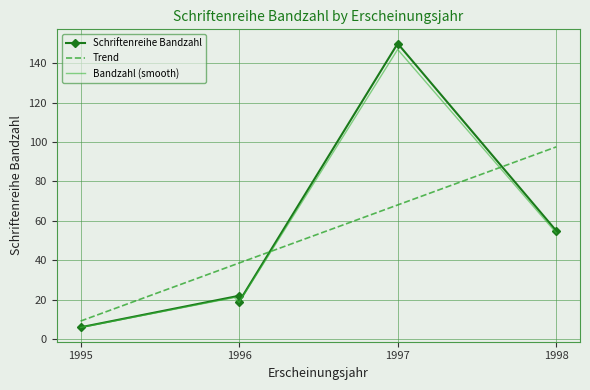

List the labels in order of value, largest first.

1997, 1998, 1996, 1996, 1995